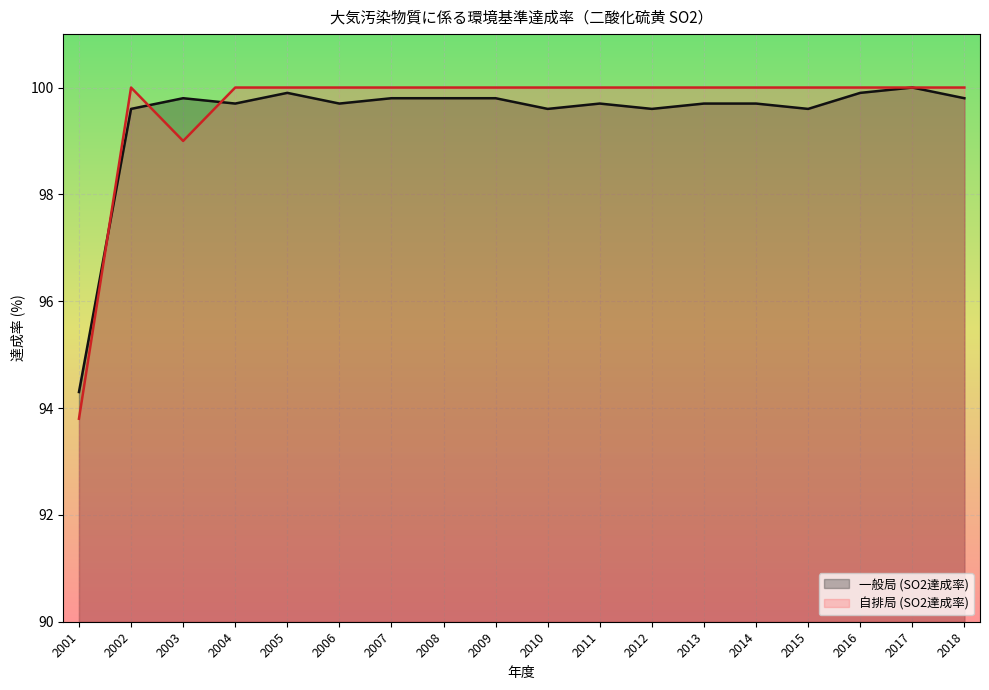

Which series ends up on top after the final intersection of 一般局 (SO2達成率) and 自排局 (SO2達成率)?

自排局 (SO2達成率)